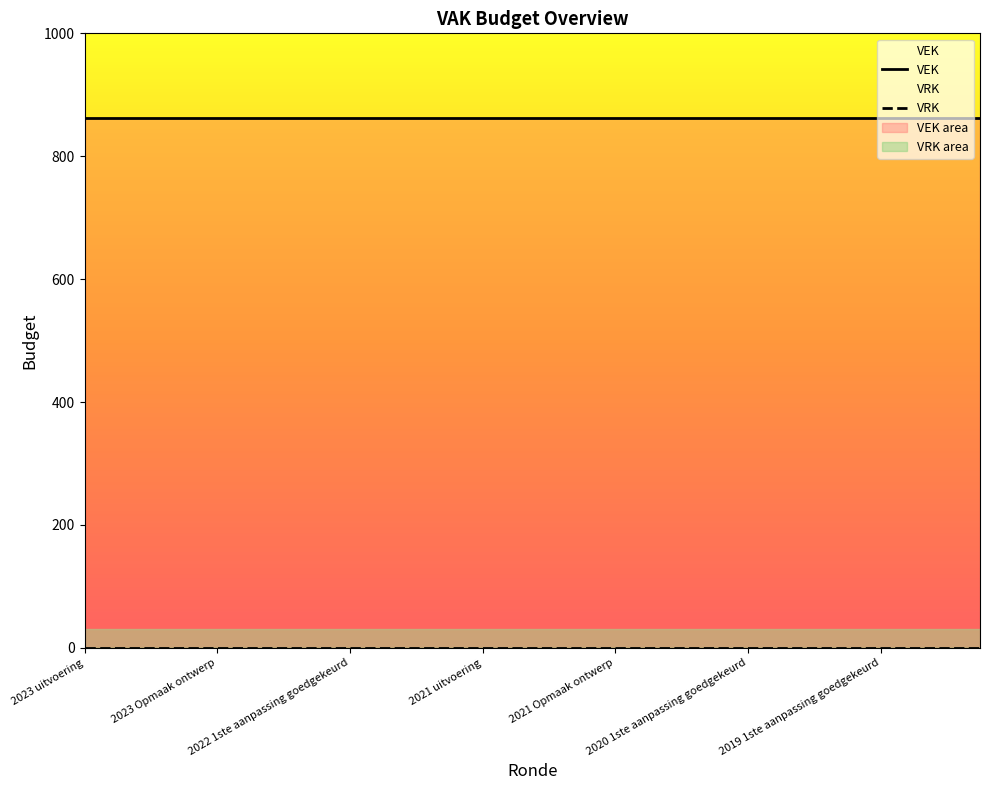

Does the chart display data point markers on the line(s)?

No